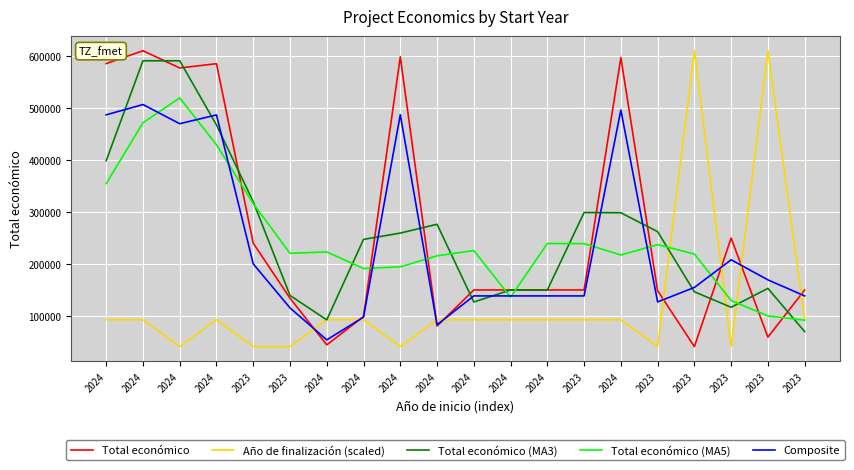

Which series has the largest range (max minus min)?

Total económico